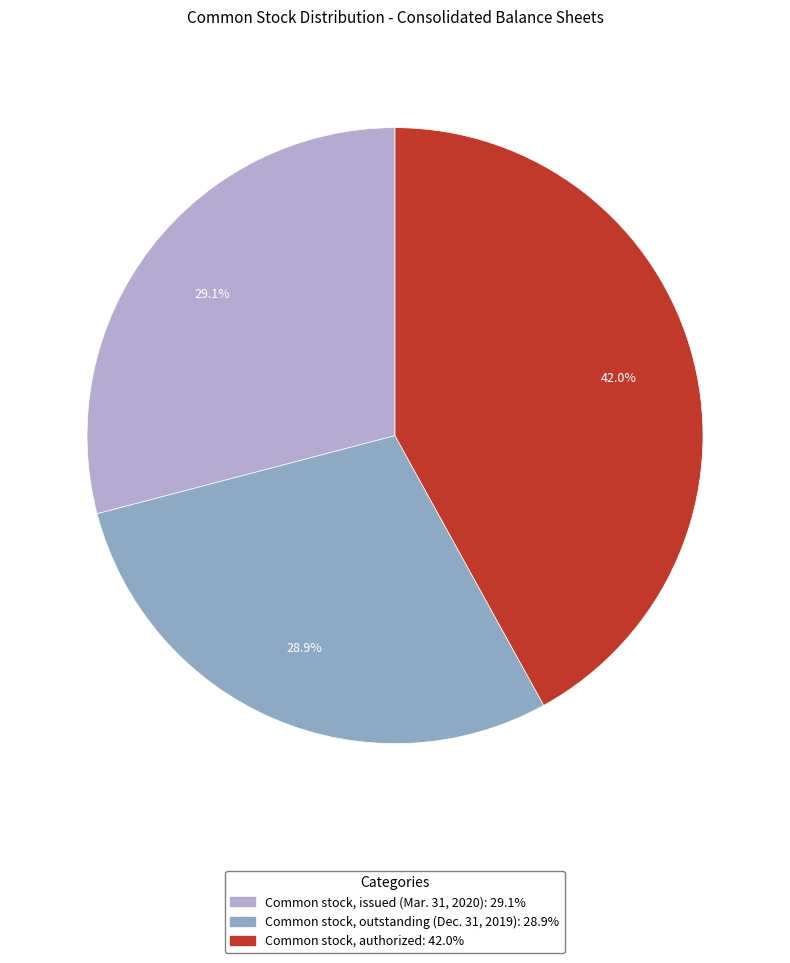

Does Common stock, issued (Mar. 31, 2020) account for over 50% of the chart?

No